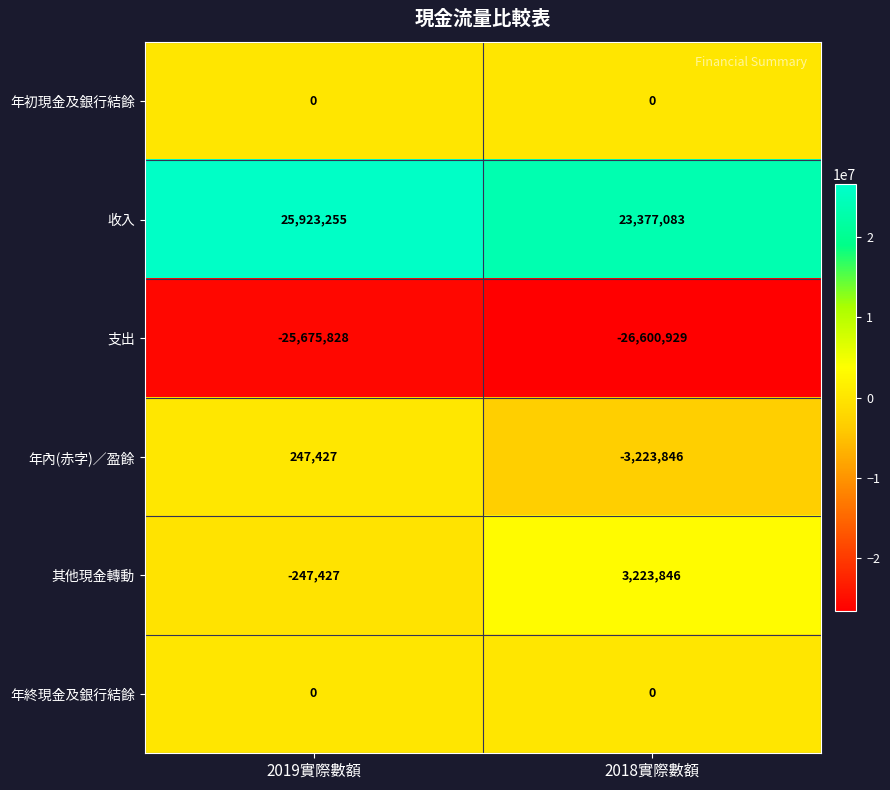

What is the difference between the highest and lowest values at 2018實際數額?

49978012